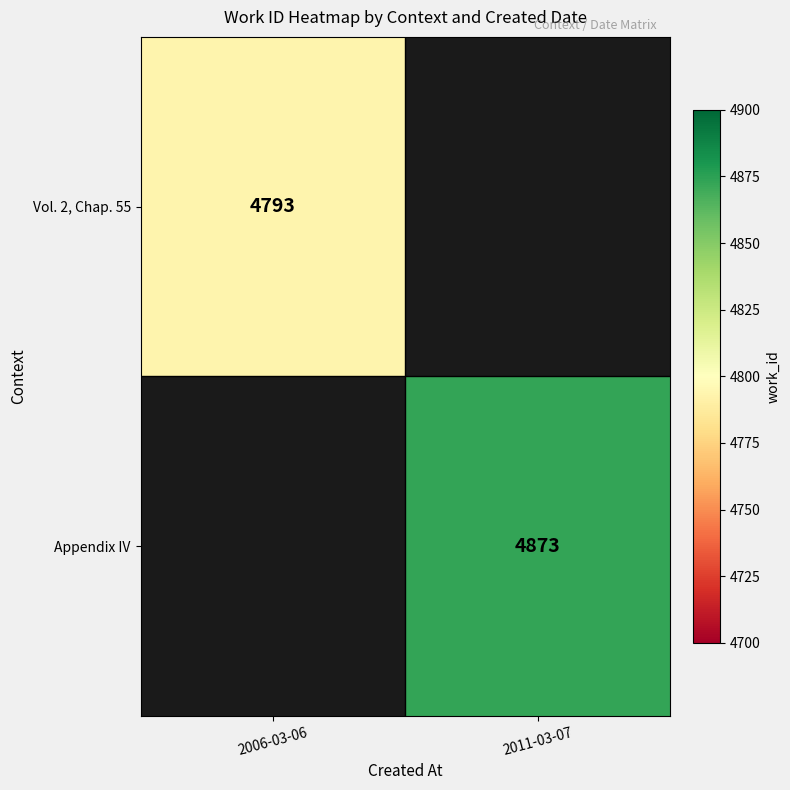

Count the number of categories in the chart.

2